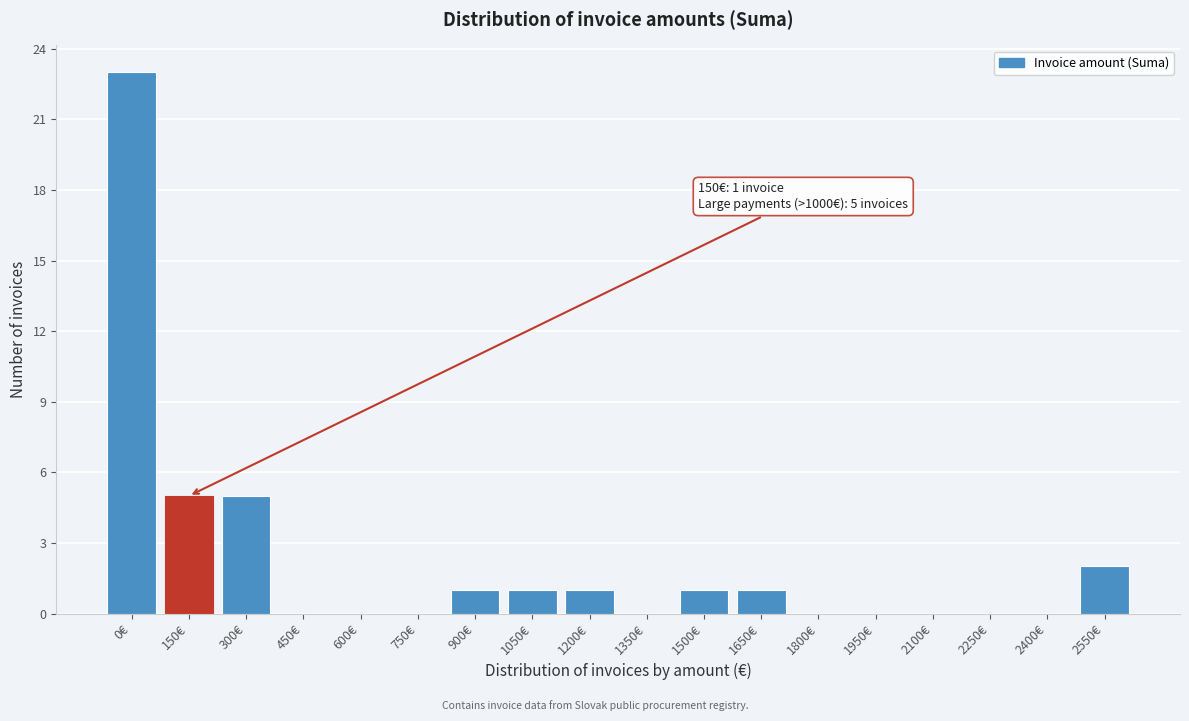

Reading right to left, list all the values displayed in this chart.

2550€=2	2400€=0	2250€=0	2100€=0	1950€=0	1800€=0	1650€=1	1500€=1	1350€=0	1200€=1	1050€=1	900€=1	750€=0	600€=0	450€=0	300€=5	150€=5	0€=23